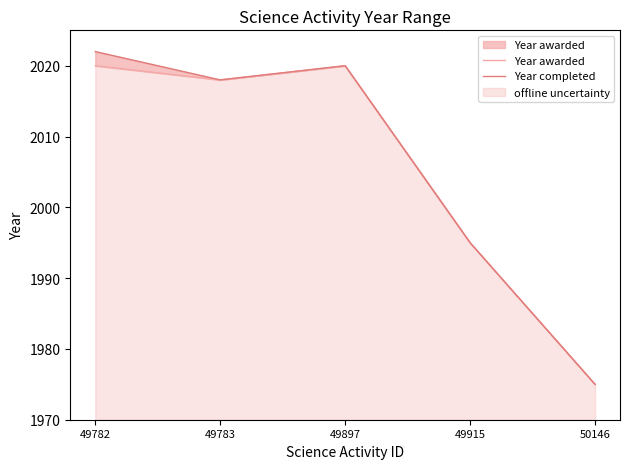

At which label is Year awarded closest to 1997?

49915